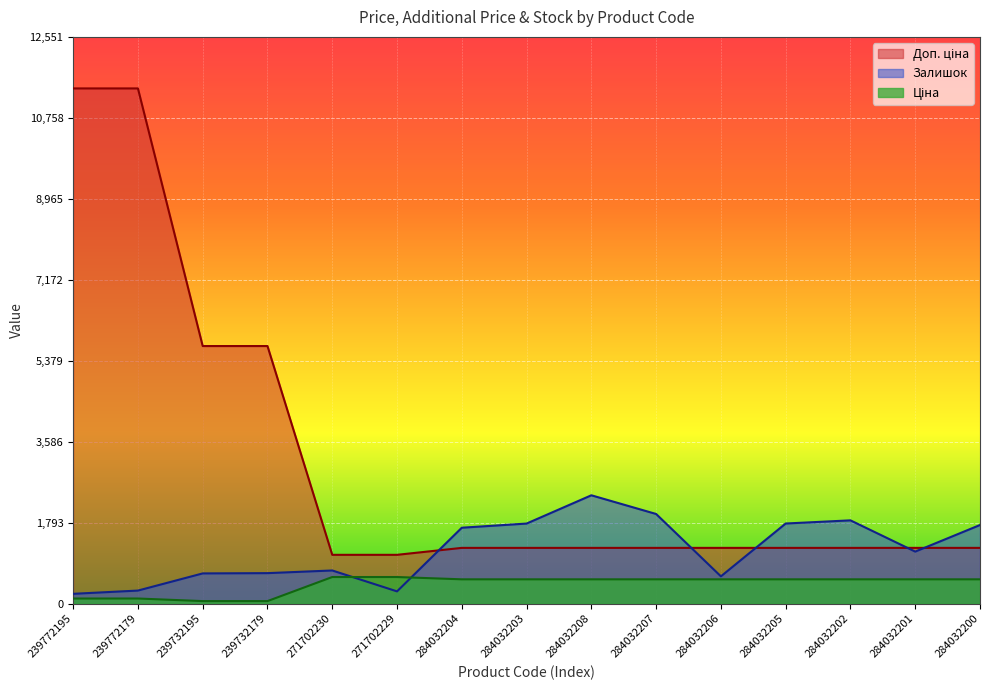

How many lines are shown in the chart?

3